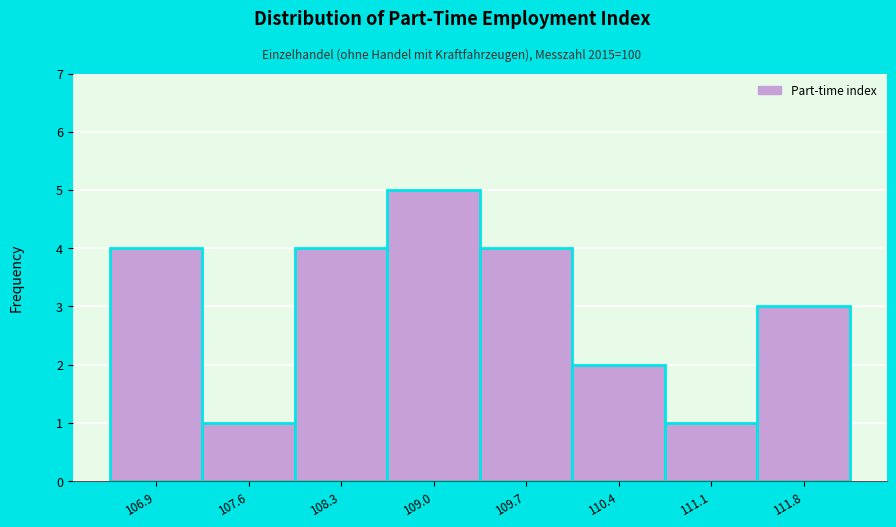

Reading left to right, transcribe this chart: for each bar, give the range it covers on the x-axis and its height. Neither the bar edges nor the heights are printed on the chart, so give them approximately, as read against the axes.

106.5 to 107.2: 4
107.2 to 107.9: 1
107.9 to 108.6: 4
108.6 to 109.4: 5
109.4 to 110.1: 4
110.1 to 110.8: 2
110.8 to 111.5: 1
111.5 to 112.2: 3